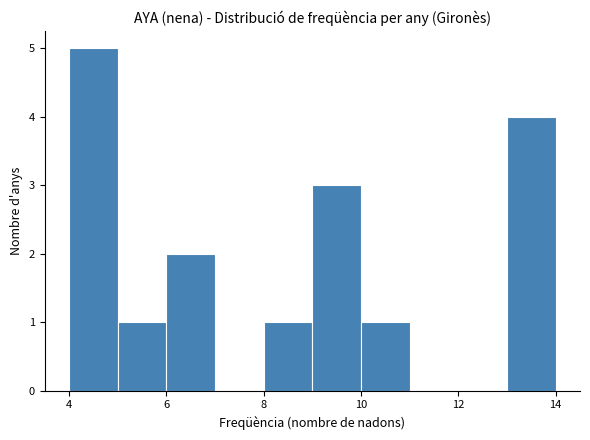

How tall is the bar that spans 4 to 5 on the x-axis? The values are not printed on the chart, so give them approximately, as read against the axis.

5